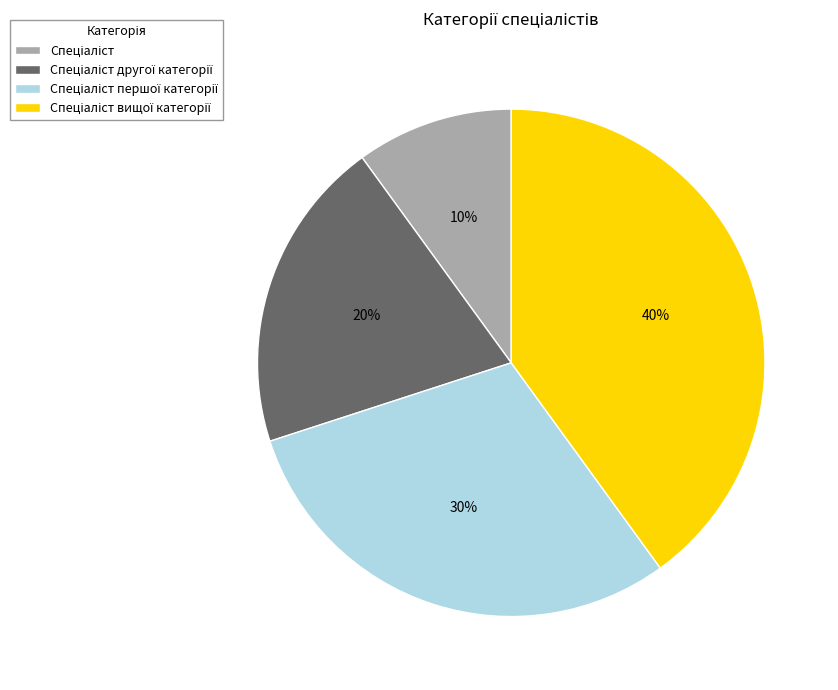

To the nearest percent, what is the difference between the largest and smallest slice percentages?

30%